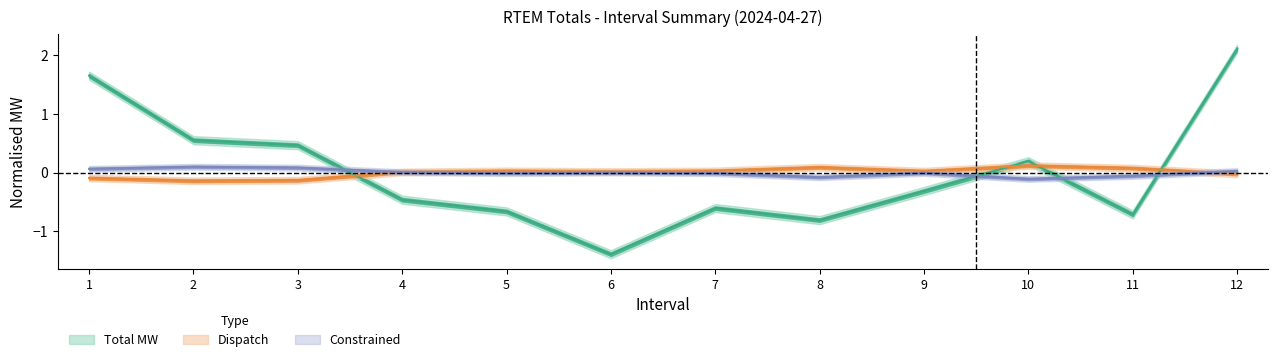

Is this an area chart (filled region under the line)?

No